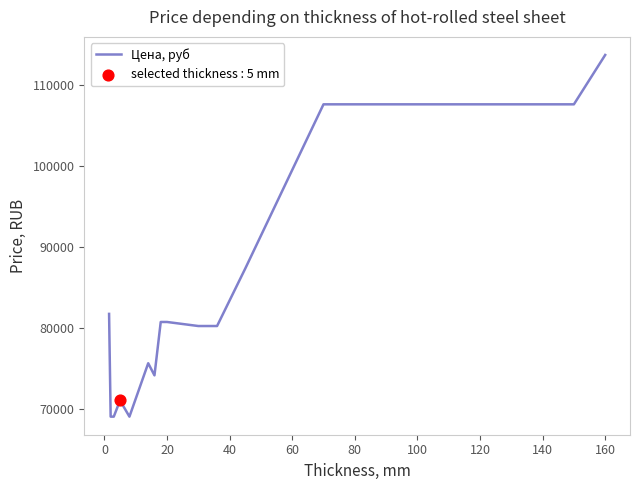

What is the maximum value shown in the chart?

113700